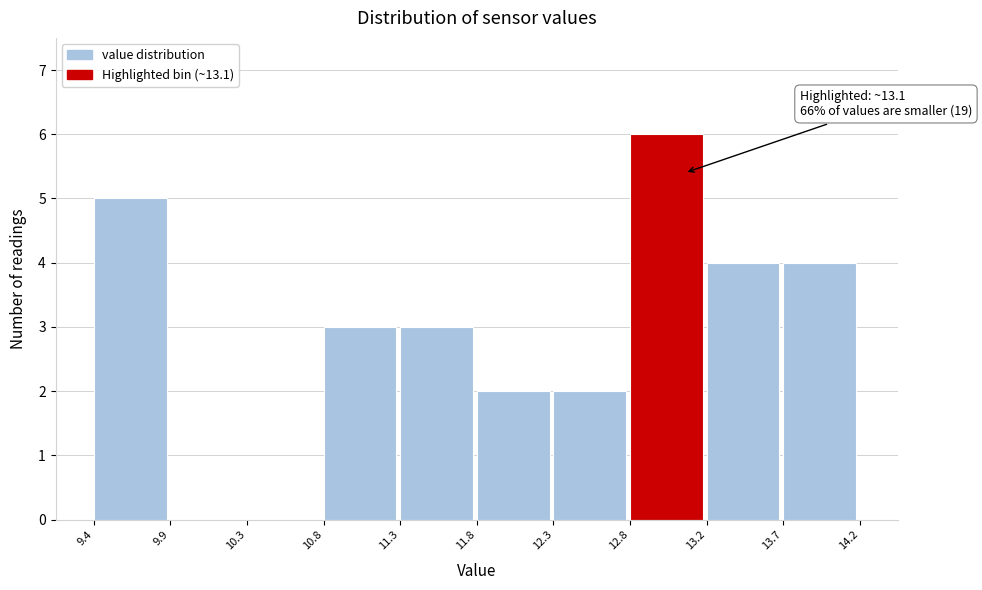

Which range on the x-axis has the tallest bar?

12.8 to 13.2